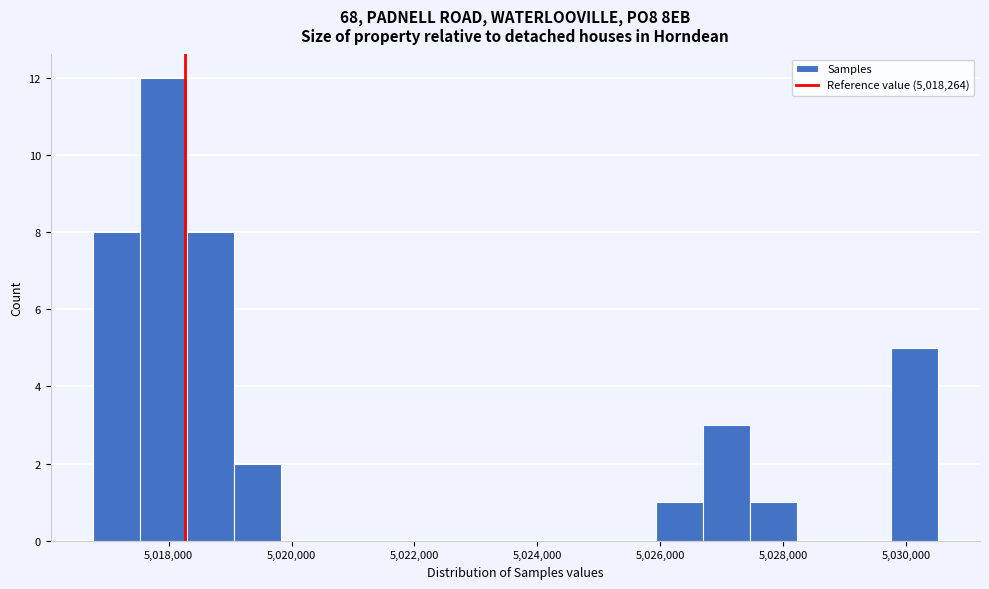

Around what value on the x-axis is the tallest bar? Give the approximate position of its centre, as read against the axis.

5018000